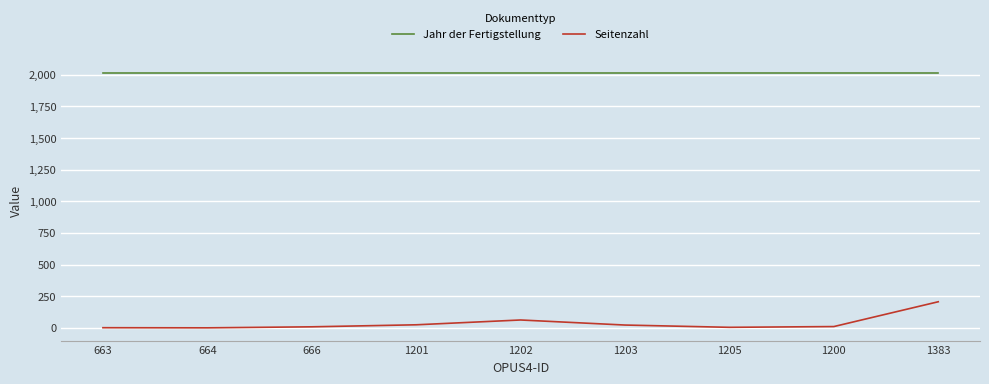

What is the greatest value displayed?

2015